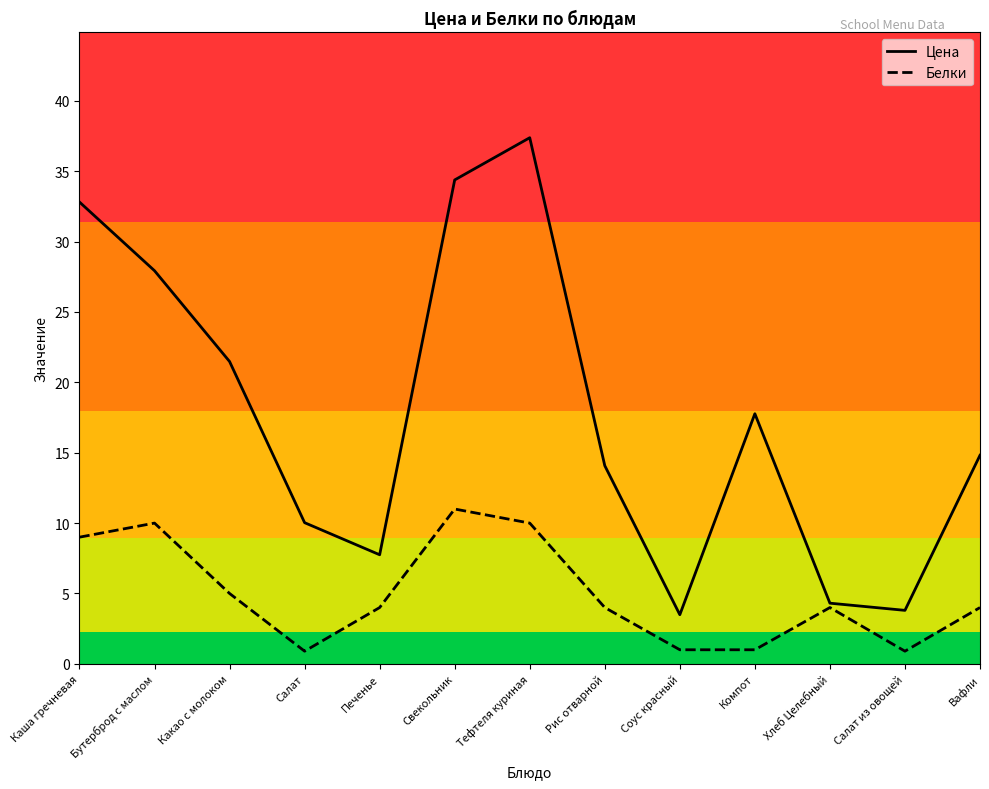

What position from the left is Каша гречневая?

1